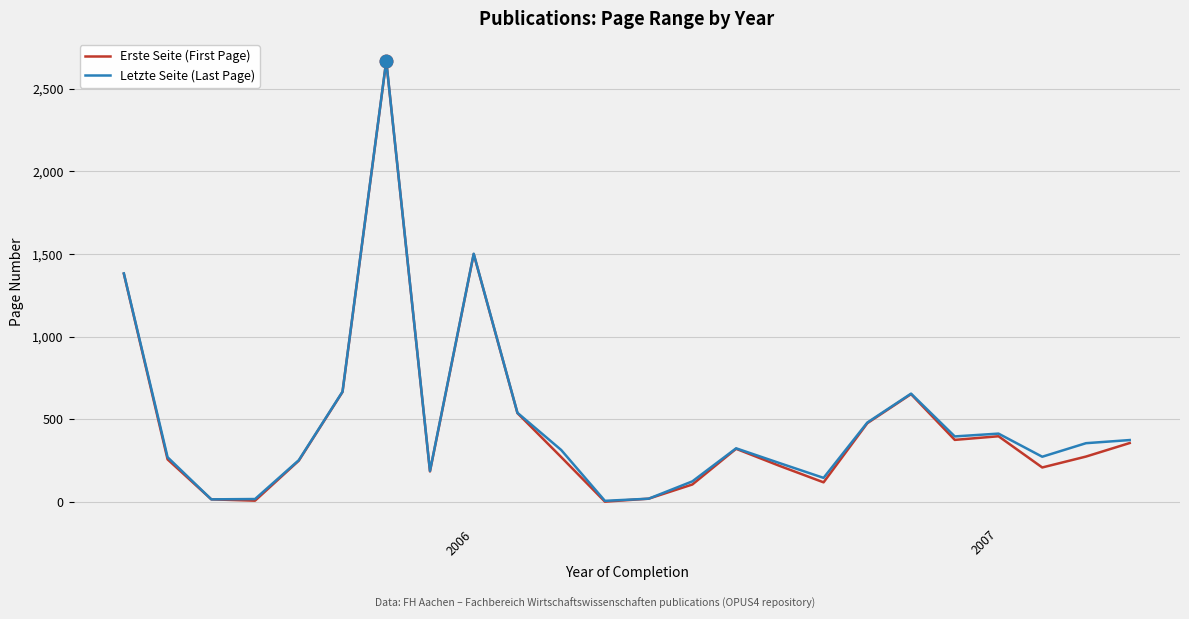

How many lines are shown in the chart?

2